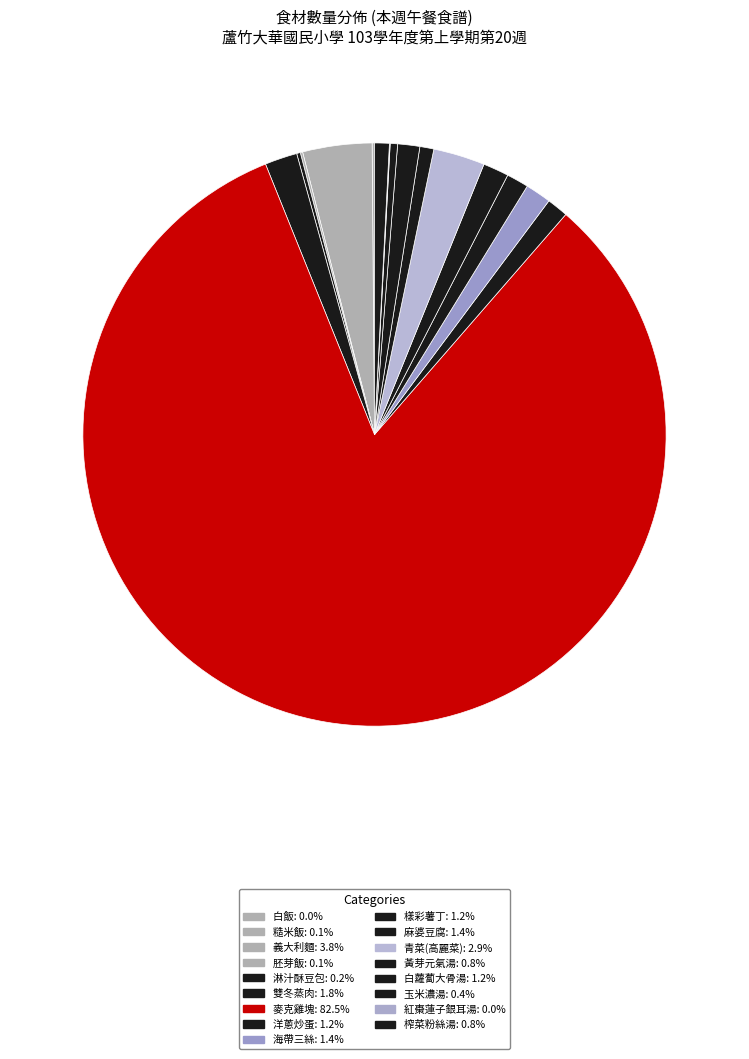

Is it true that 淋汁酥豆包 is 1% of the pie?

False